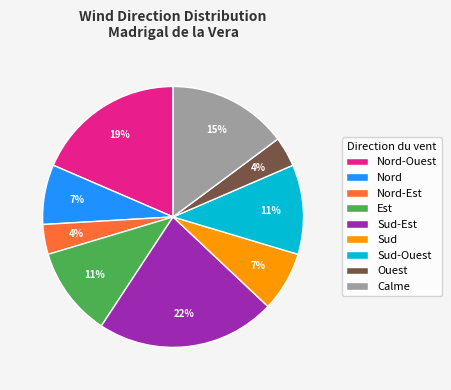

Is there any slice that represents more than half of the pie?

No